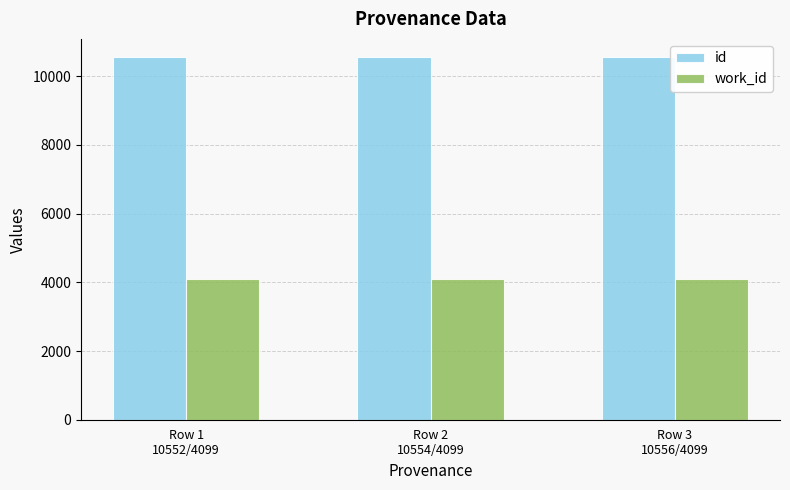

Which series has the largest total across all categories?

id